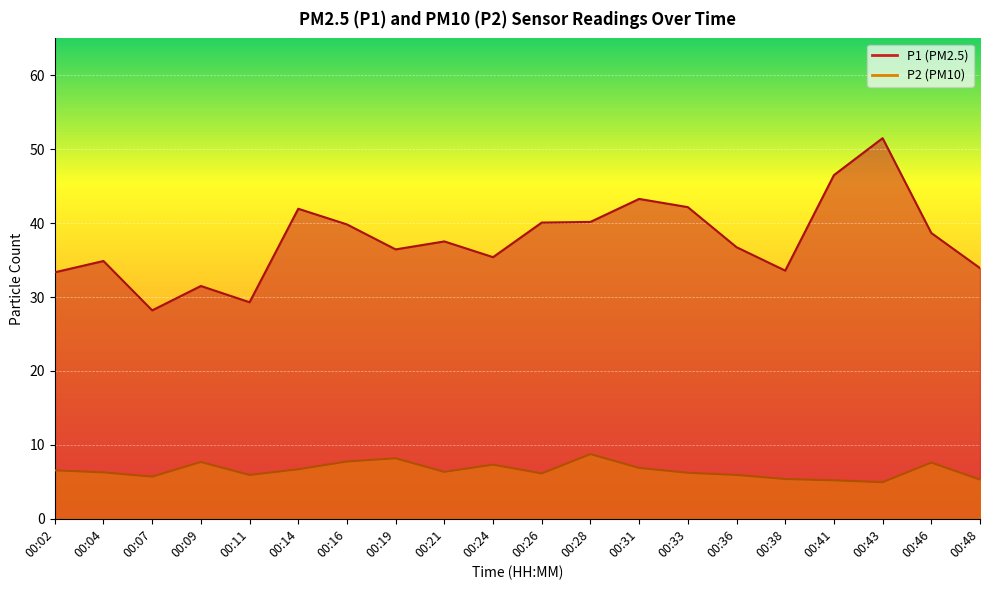

Is it true that P2 equals 8.2 at 00:36?

False